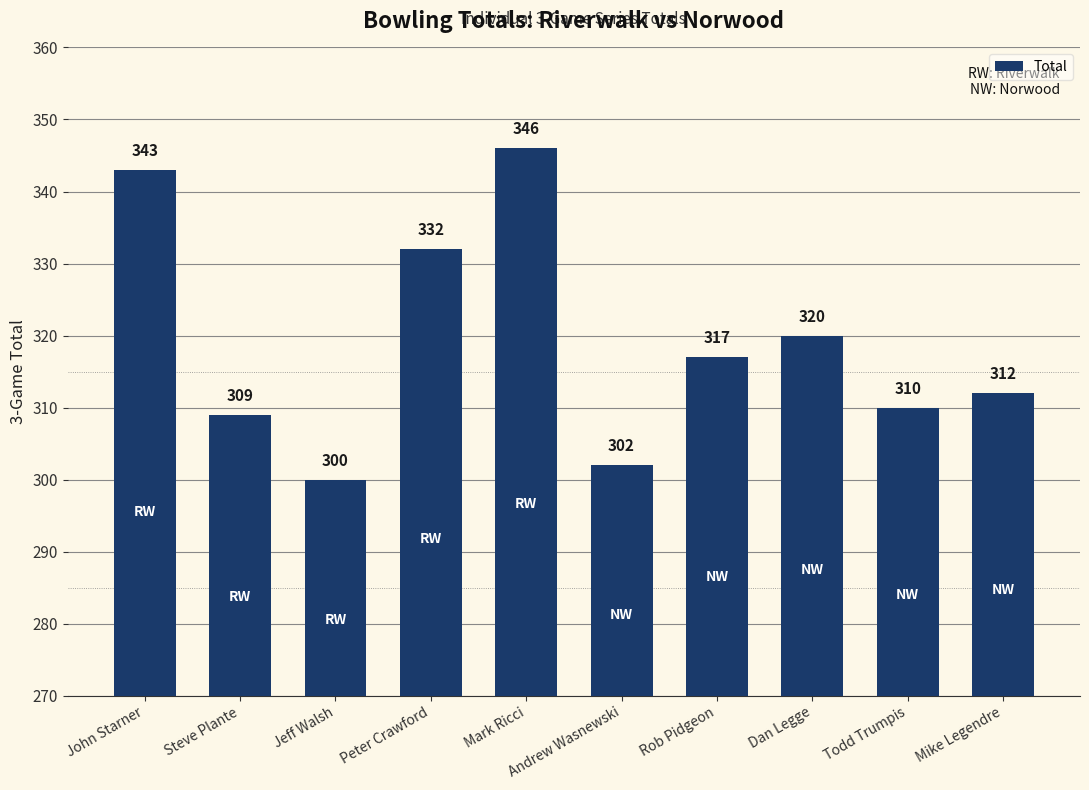

Does the chart contain stacked bars?

No